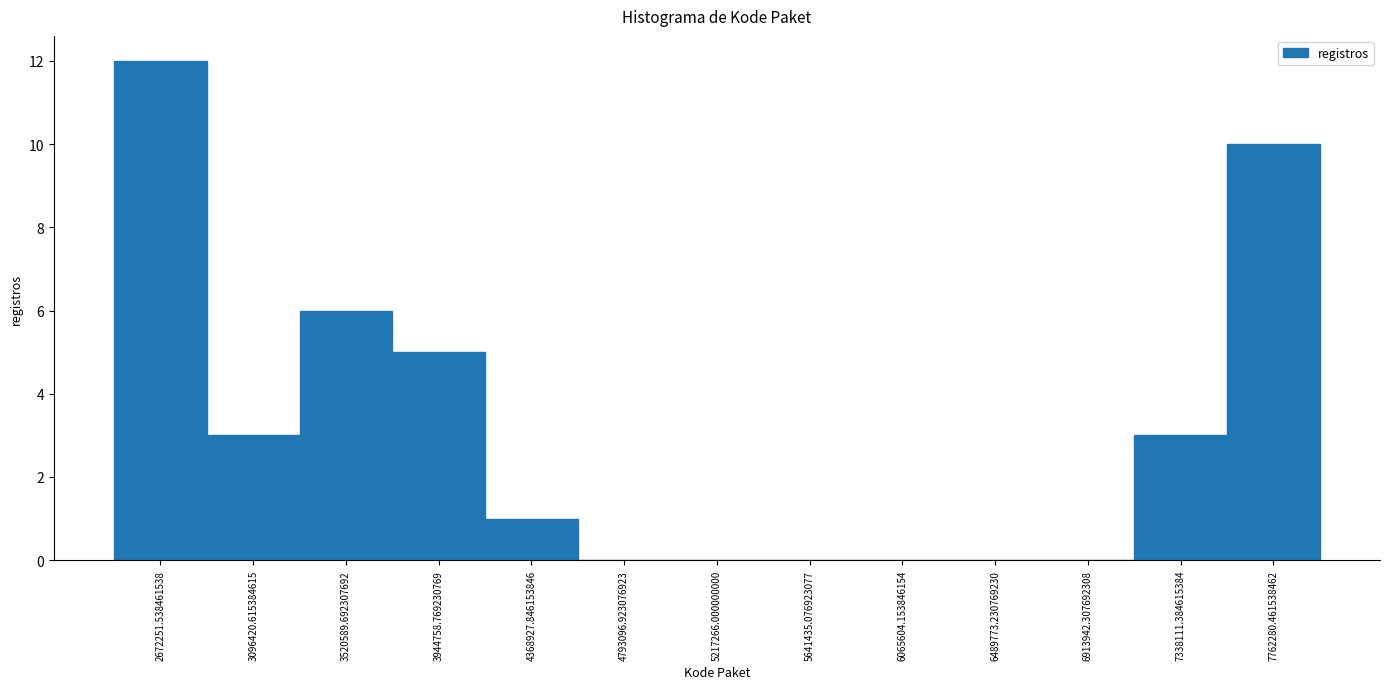

Reading left to right, transcribe this chart: for each bar, give the range it covers on the x-axis and its height. Neither the bar edges nor the heights are printed on the chart, so give them approximately, as read against the axes.

2450000 to 2900000: 12
2900000 to 3300000: 3
3300000 to 3750000: 6
3750000 to 4150000: 5
4150000 to 4600000: 1
4600000 to 5000000: 0
5000000 to 5450000: 0
5450000 to 5850000: 0
5850000 to 6300000: 0
6300000 to 6700000: 0
6700000 to 7150000: 0
7150000 to 7550000: 3
7550000 to 7950000: 10